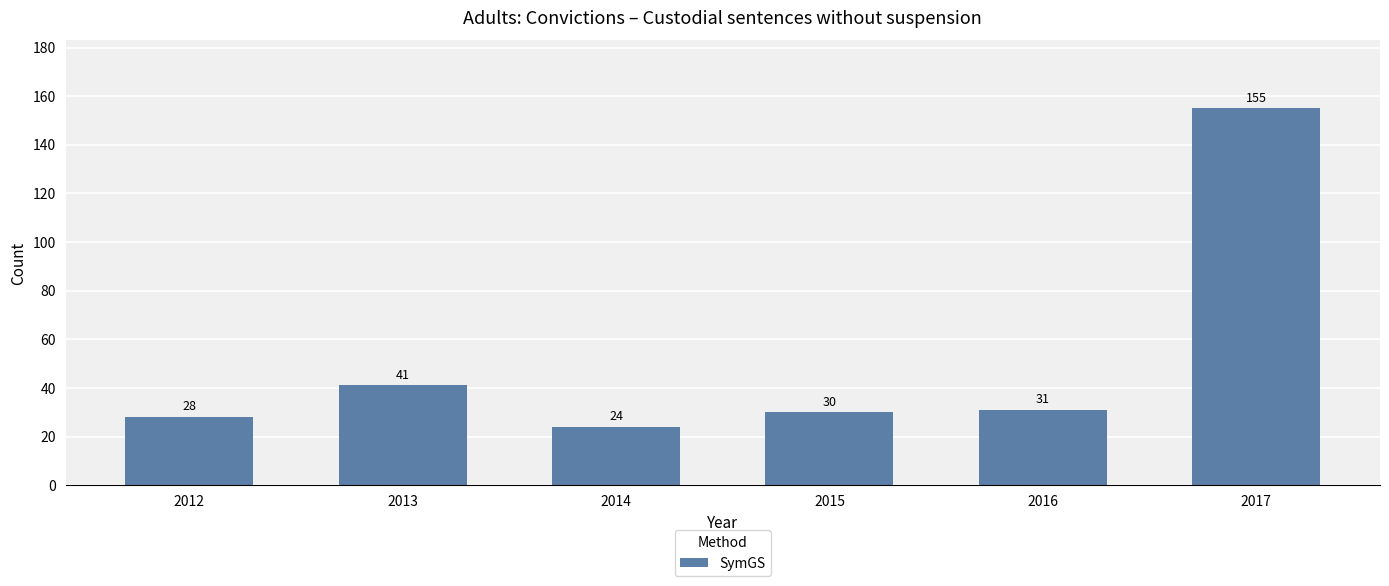

What is the ratio of the value at 2017 to the value at 2013?

3.8